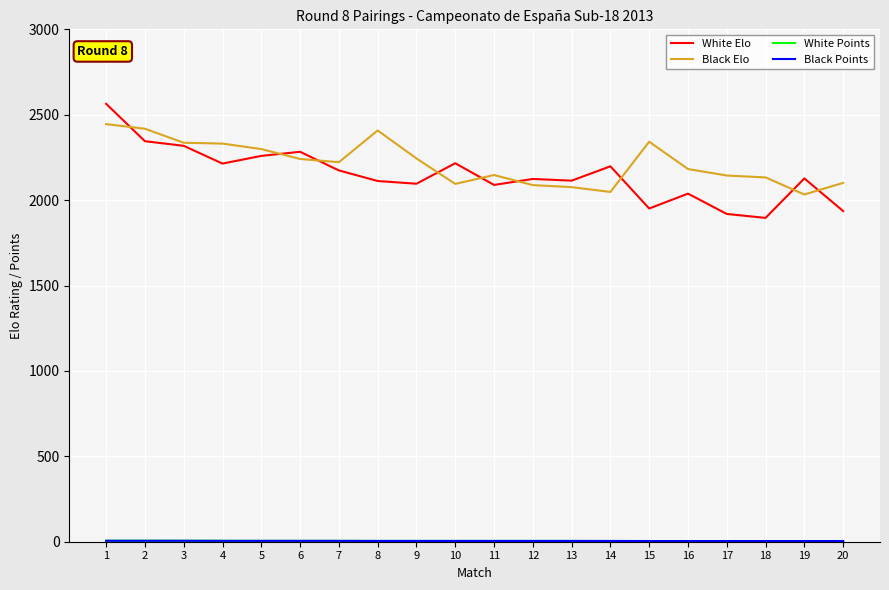

Between 3 and 10, which series saw the biggest shift?

Black Elo